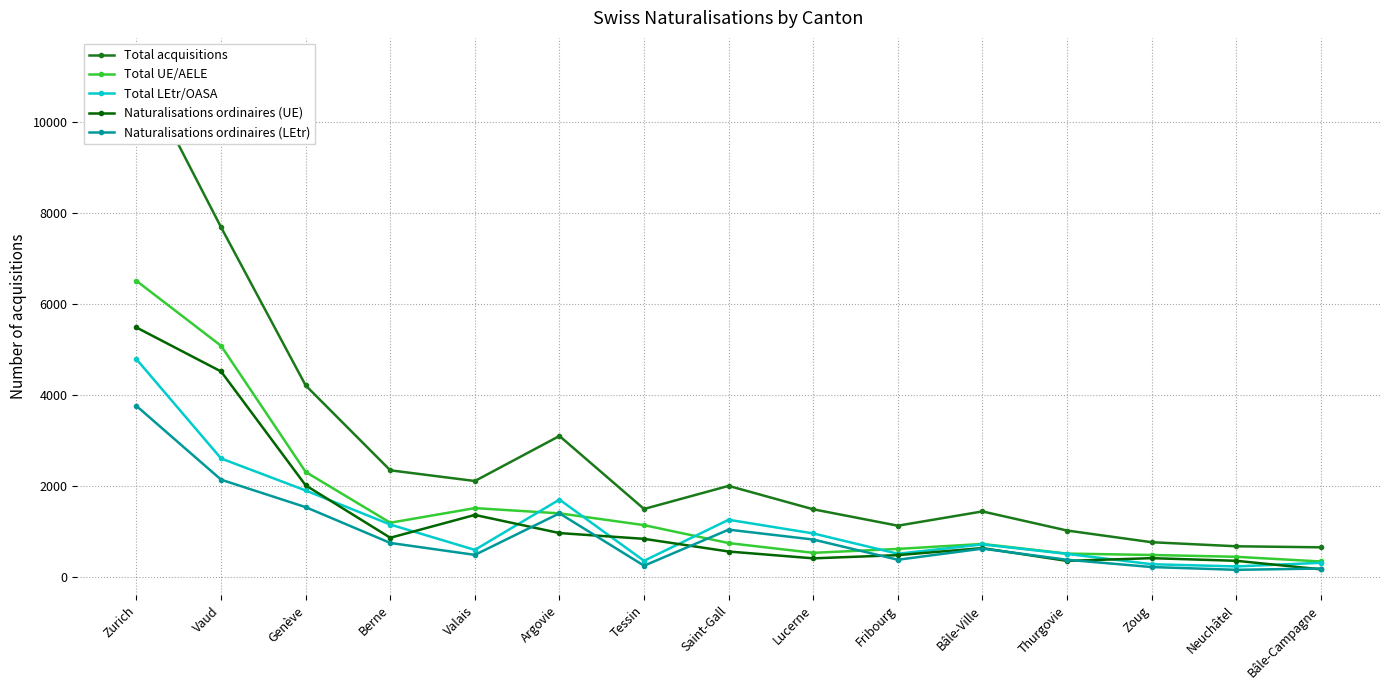

What is the maximum value shown in the chart?

11281